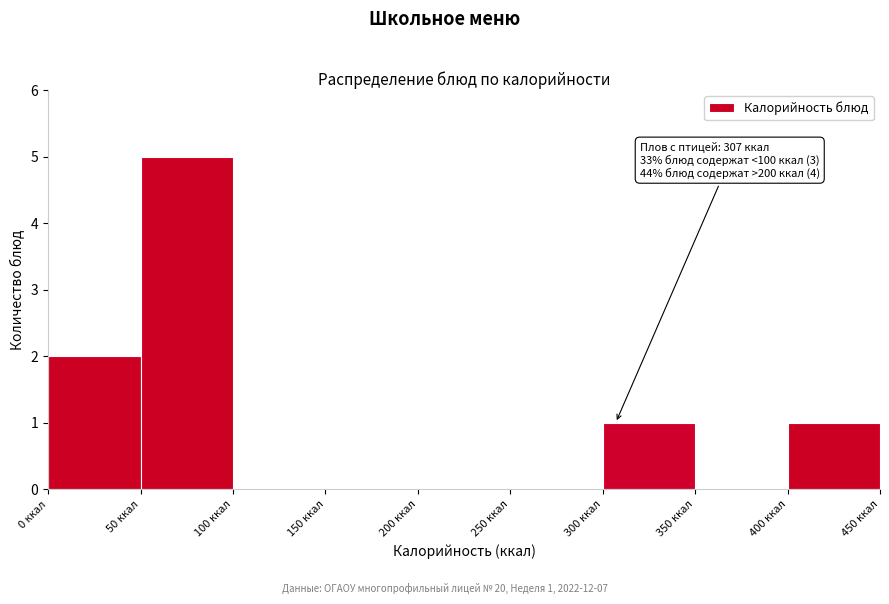

Which range on the x-axis has the tallest bar?

50 to 100